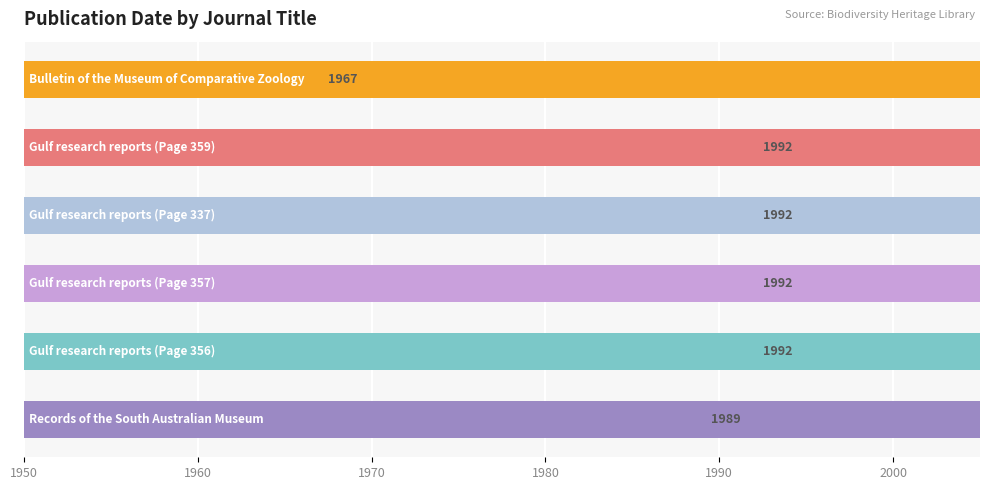

Count the number of categories in the chart.

6